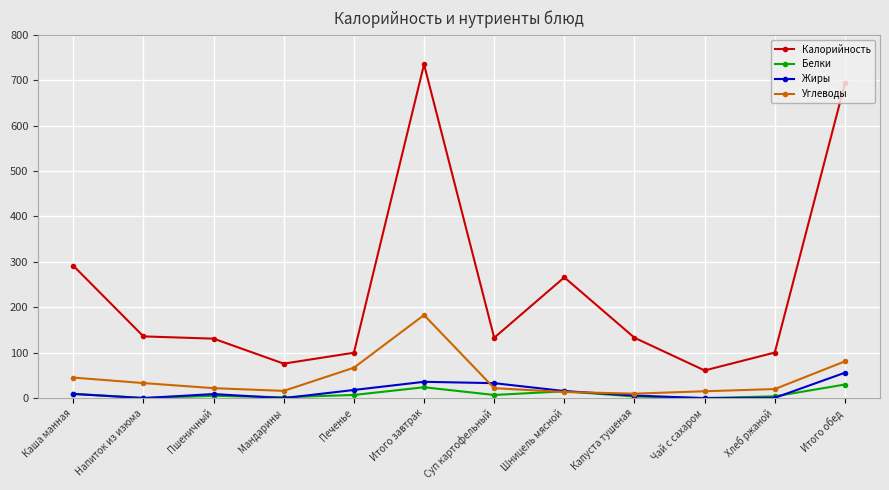

The value of Углеводы at Итого завтрак is 253.1. True or false?

False